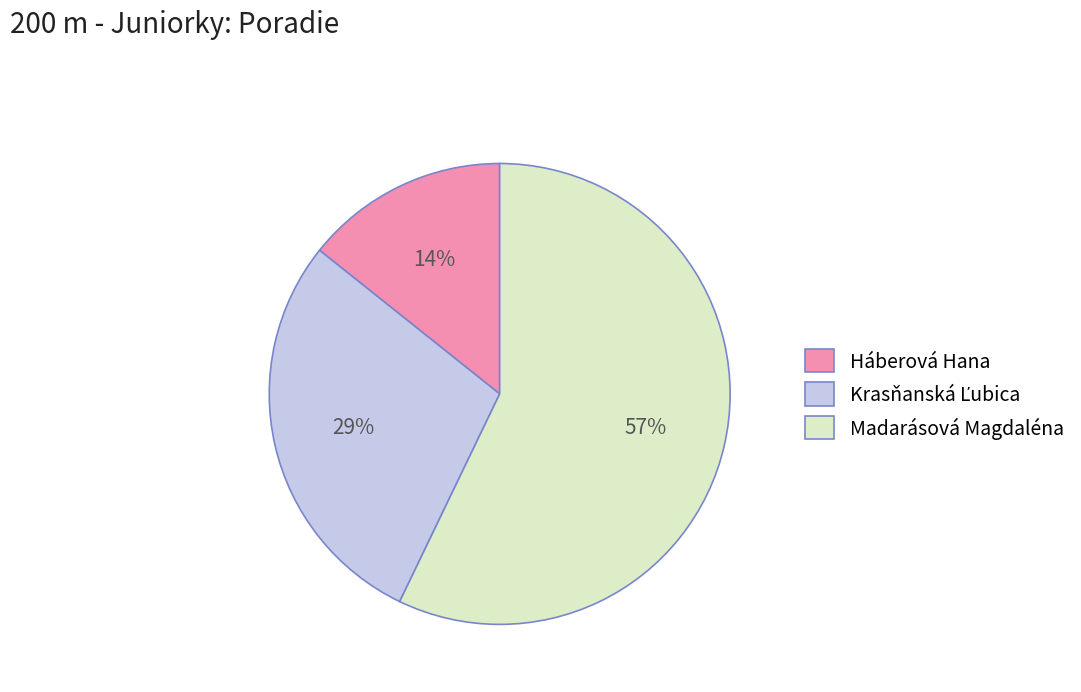

The Madarásová Magdaléna slice represents 57% of the pie. True or false?

True